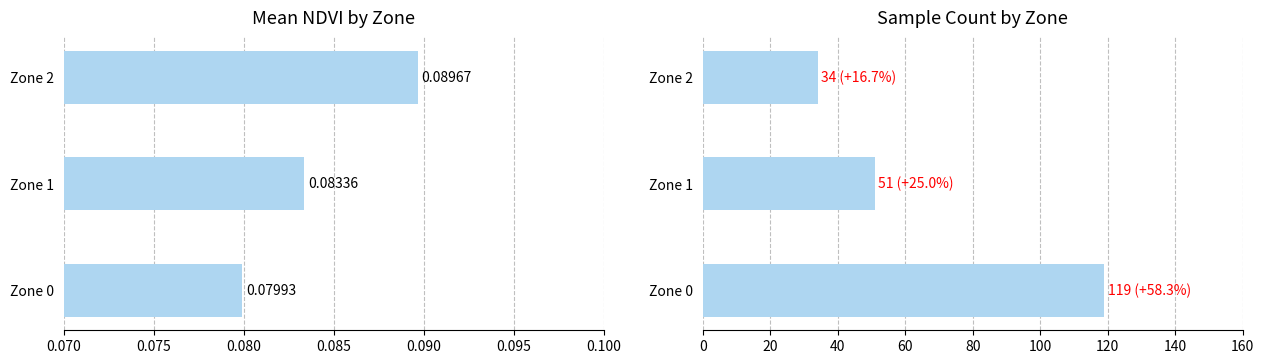

Reading left to right, what are all the values shown in this chart?

Mean NDVI: 0.1	0.1	0.1
Count: 119.0	51.0	34.0